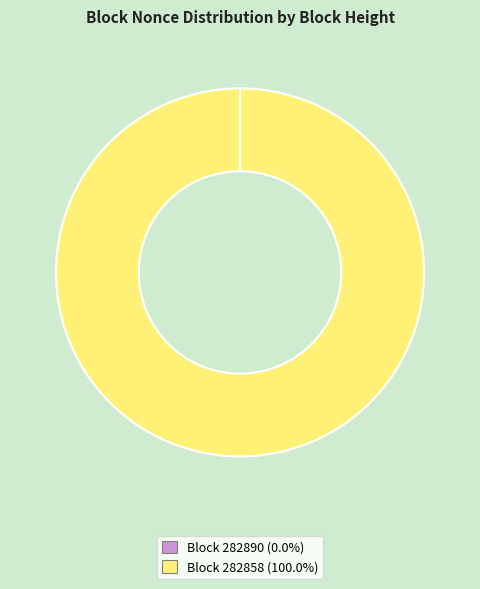

Does any single category account for the majority?

Yes